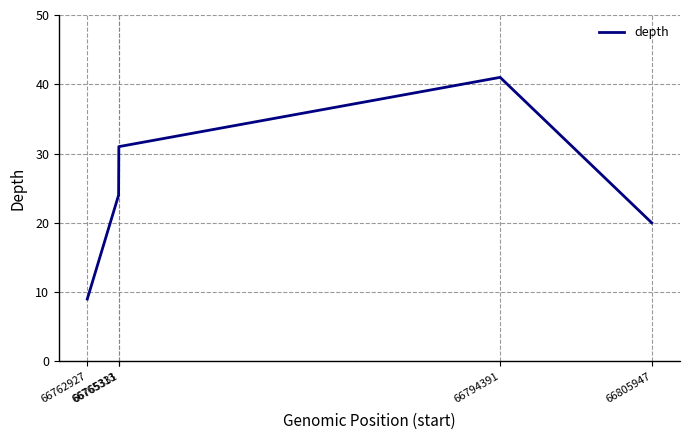

Count the number of categories in the chart.

5